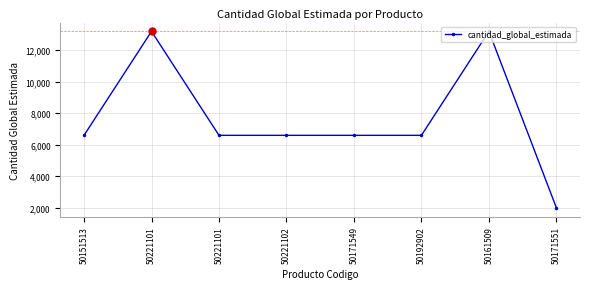

Which category has the lowest value across all series?

50171551